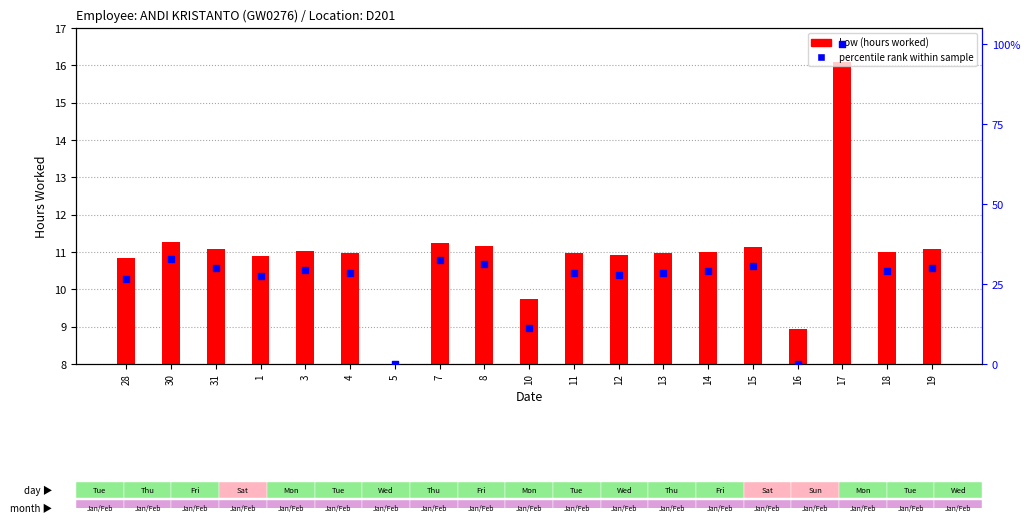

At which category is the sum across all series the highest?

17